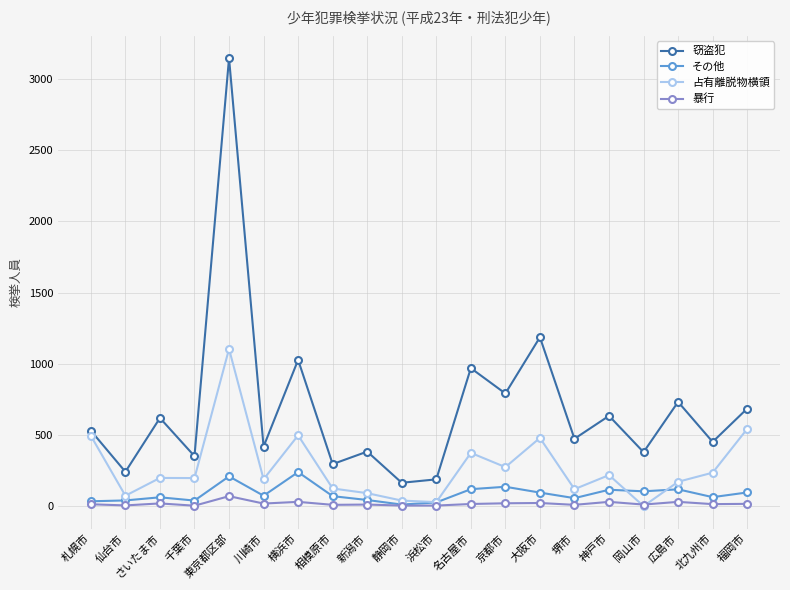

What are all the series names shown in the legend?

窃盗犯, その他, 占有離脱物横領, 暴行